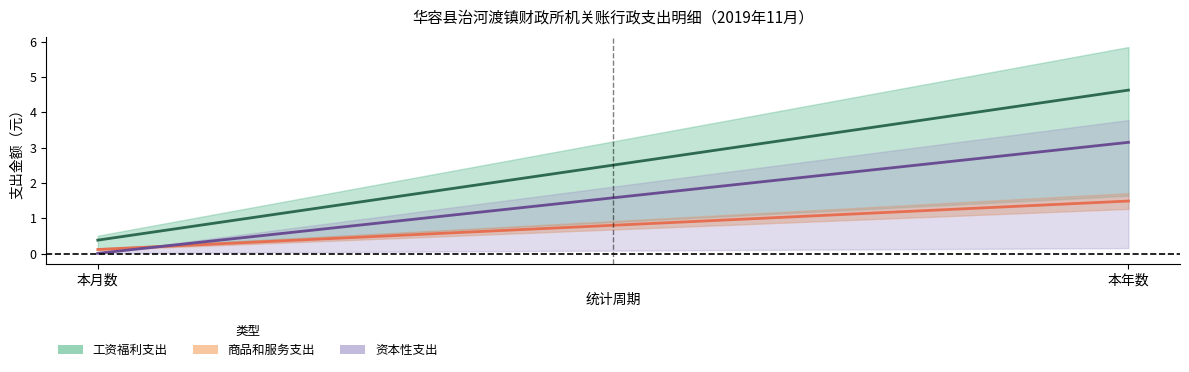

What is the minimum value for 工资福利支出（中值）?

0.4